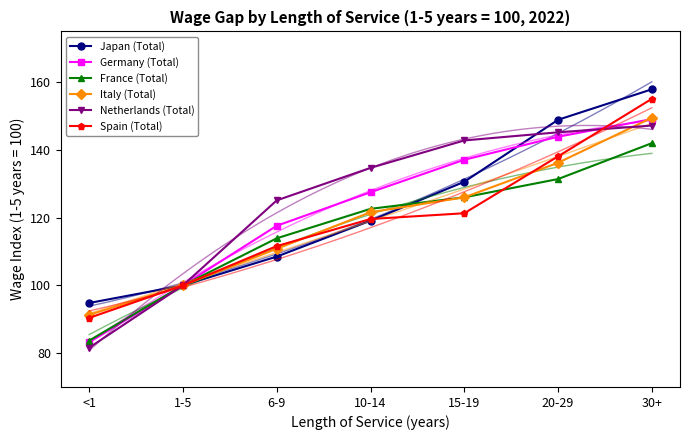

What is the average value of the Japan (Total) series?

122.8